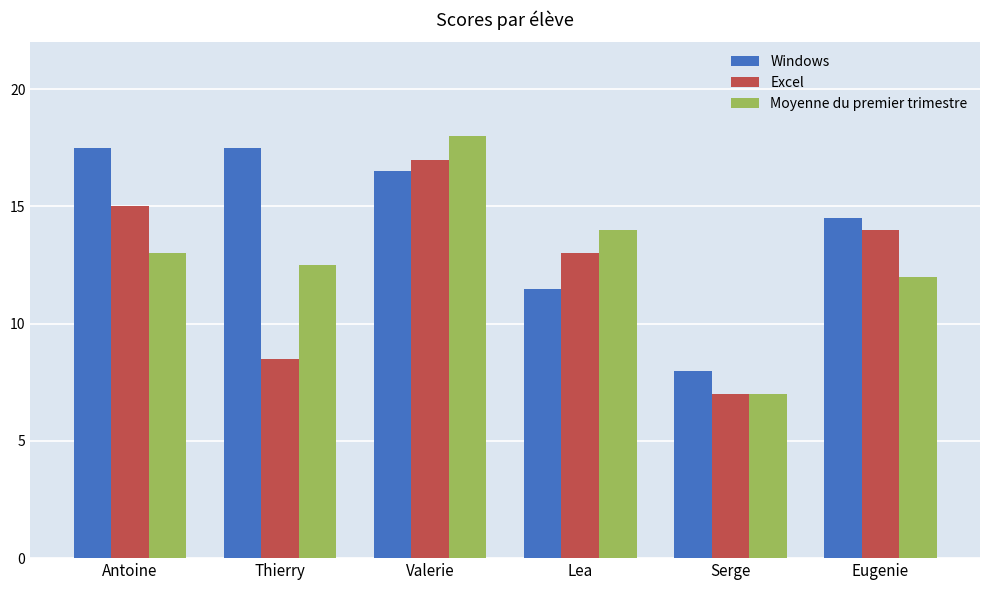

Where is Moyenne du premier trimestre nearest to the value 12?

Eugenie